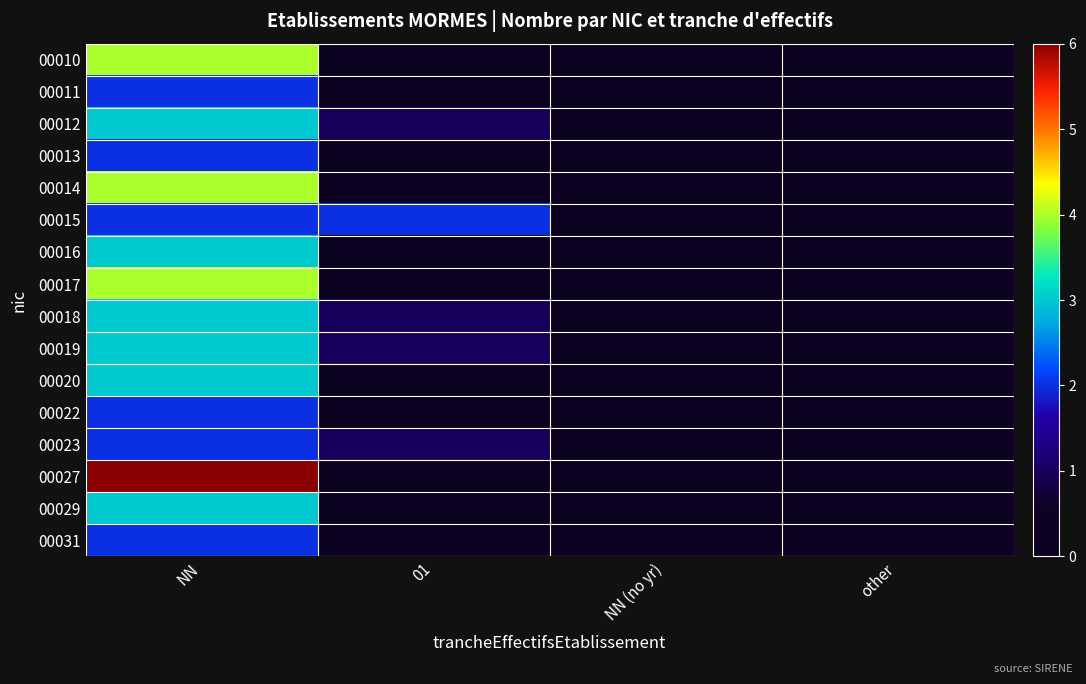

Reading left to right, extract all data points from this chart.

00010: NN=4	01=0	NN (no yr)=0	other=0
00011: NN=2	01=0	NN (no yr)=0	other=0
00012: NN=3	01=1	NN (no yr)=0	other=0
00013: NN=2	01=0	NN (no yr)=0	other=0
00014: NN=4	01=0	NN (no yr)=0	other=0
00015: NN=2	01=2	NN (no yr)=0	other=0
00016: NN=3	01=0	NN (no yr)=0	other=0
00017: NN=4	01=0	NN (no yr)=0	other=0
00018: NN=3	01=1	NN (no yr)=0	other=0
00019: NN=3	01=1	NN (no yr)=0	other=0
00020: NN=3	01=0	NN (no yr)=0	other=0
00022: NN=2	01=0	NN (no yr)=0	other=0
00023: NN=2	01=1	NN (no yr)=0	other=0
00027: NN=6	01=0	NN (no yr)=0	other=0
00029: NN=3	01=0	NN (no yr)=0	other=0
00031: NN=2	01=0	NN (no yr)=0	other=0